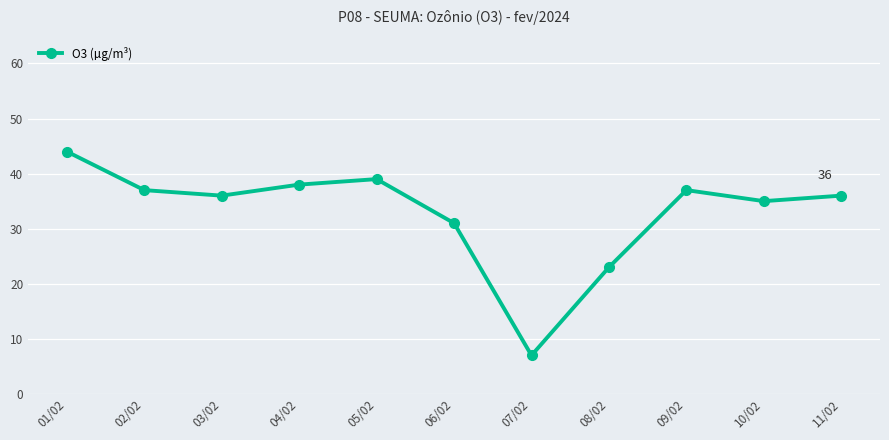

How many points are lower than both their immediate neighbors (excluding endpoints)?

3